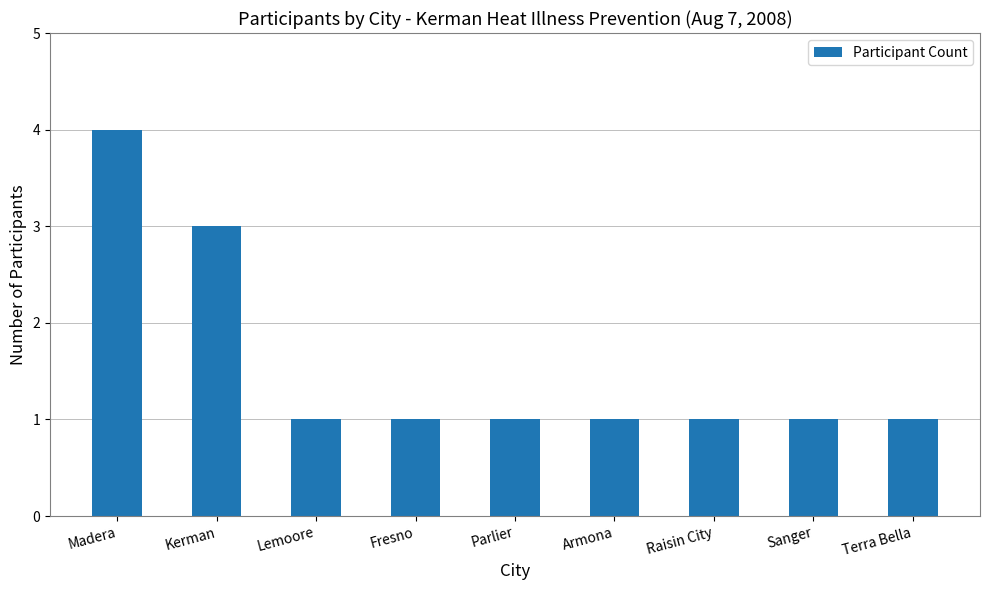

Is it true that the value at Raisin City is 1?

True